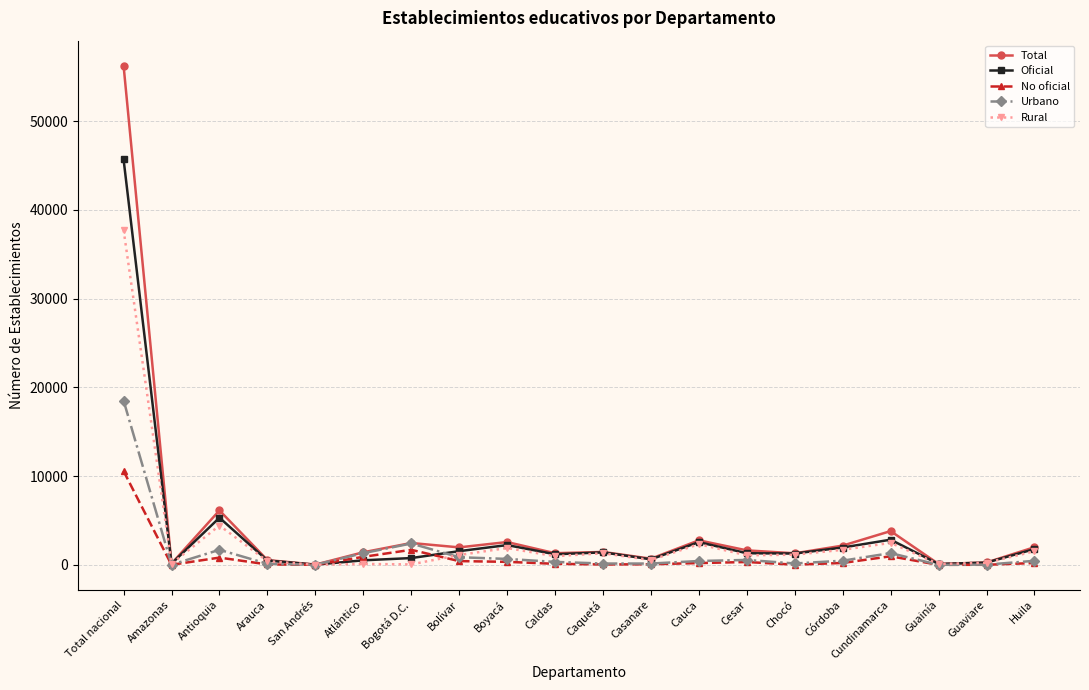

At how many categories does at least one series exceed 25563?

1